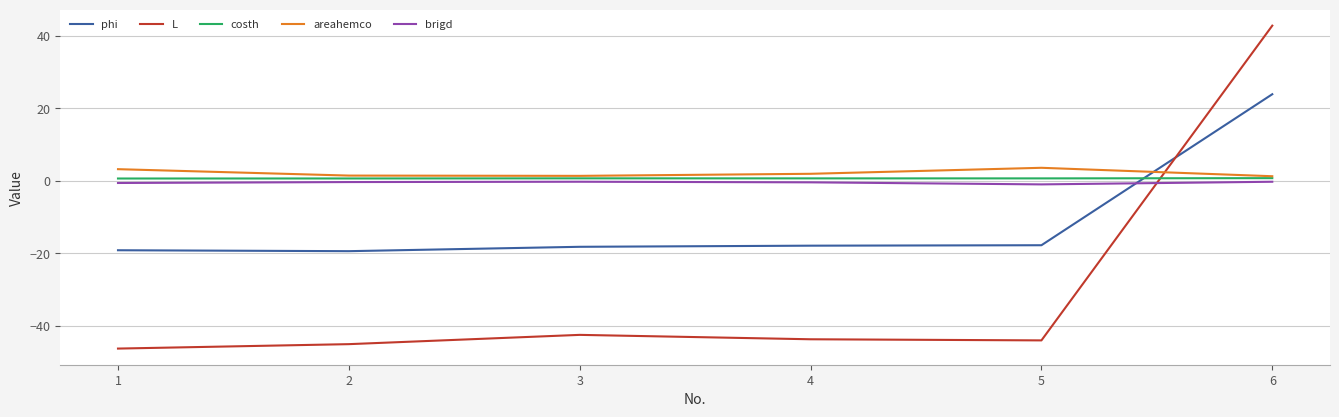

True or false: brigd has a value of -0.4 at 2.

True